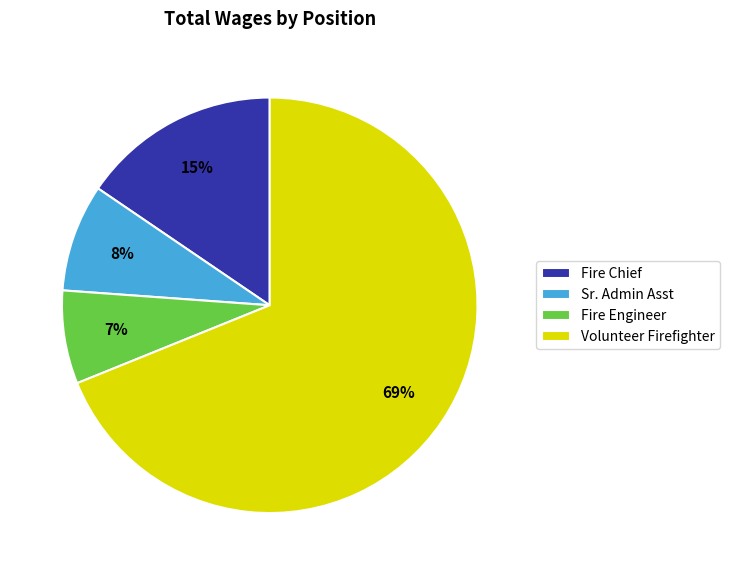

Is it true that Volunteer Firefighter is 69% of the pie?

True